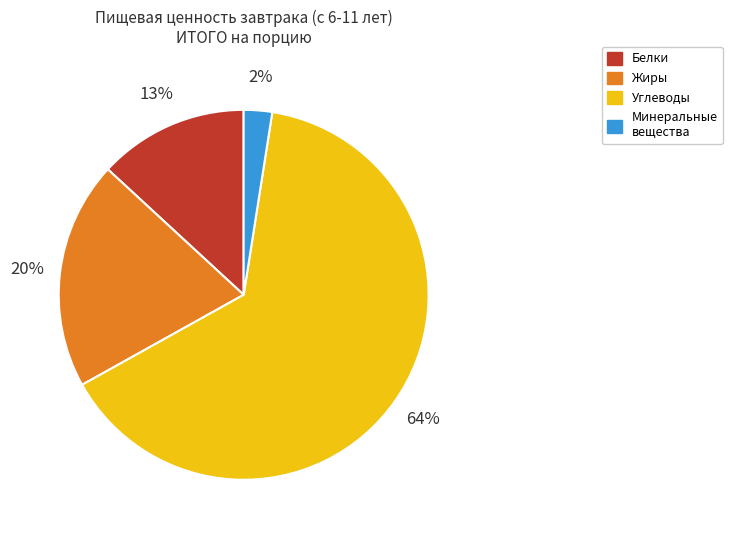

Is there a majority slice in this chart?

Yes